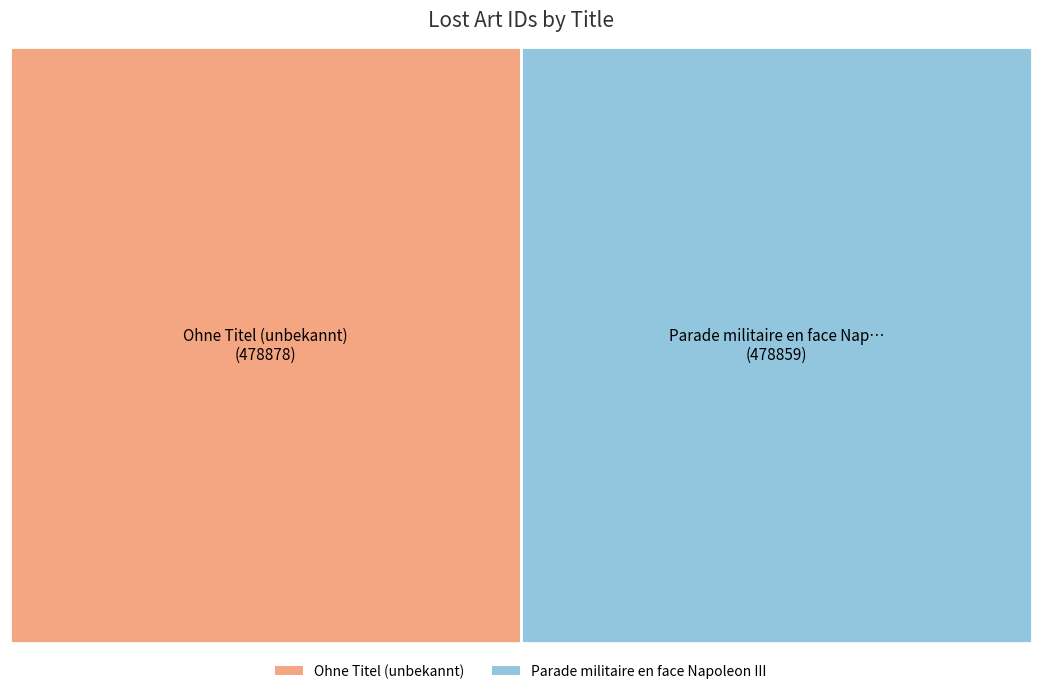

Is it true that Parade militaire en face Napoleon III is 50% of the pie?

True